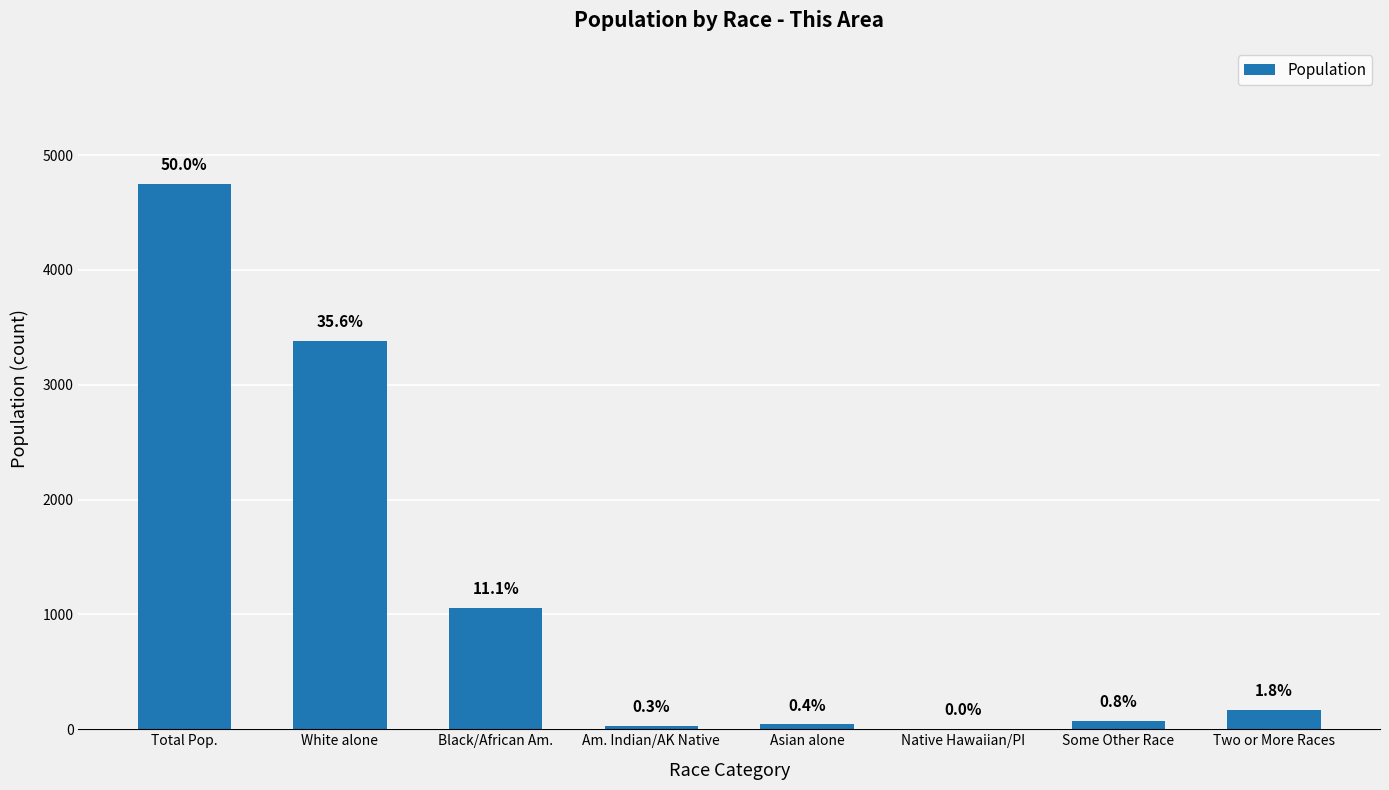

Reading left to right, transcribe all the data shown in this chart.

Total Pop.=4748	White alone=3383	Black/African Am.=1054	Am. Indian/AK Native=26	Asian alone=42	Native Hawaiian/PI=0	Some Other Race=72	Two or More Races=171